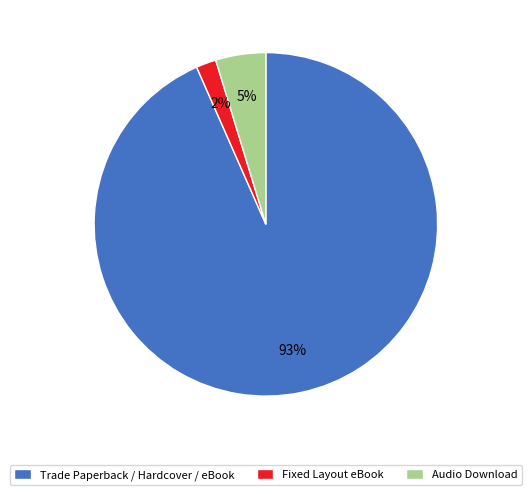

What percentage is the Audio Download slice, to the nearest percent?

5%